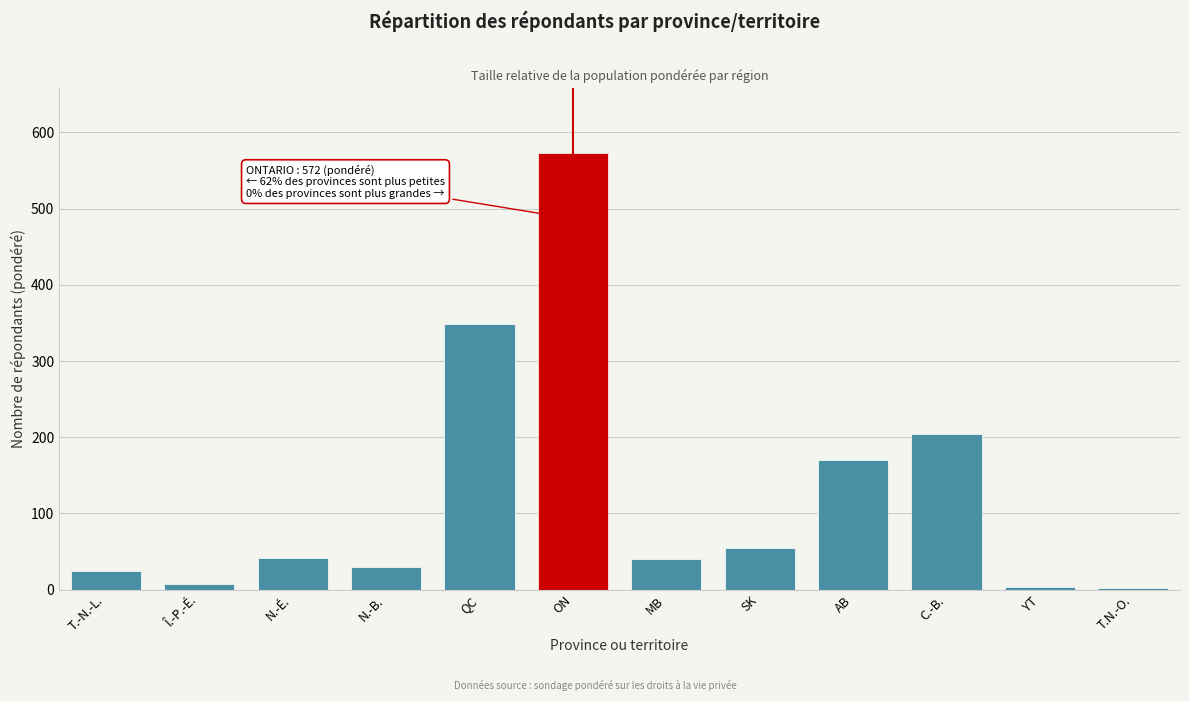

The value at N.-É. is 42.0. True or false?

True